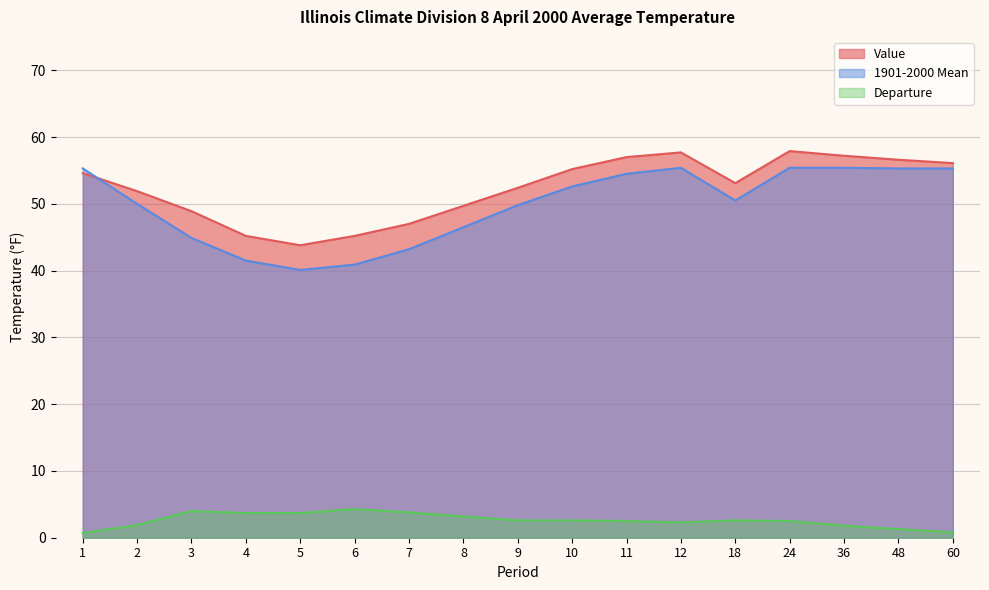

How many values in the Departure series are below 2?

5